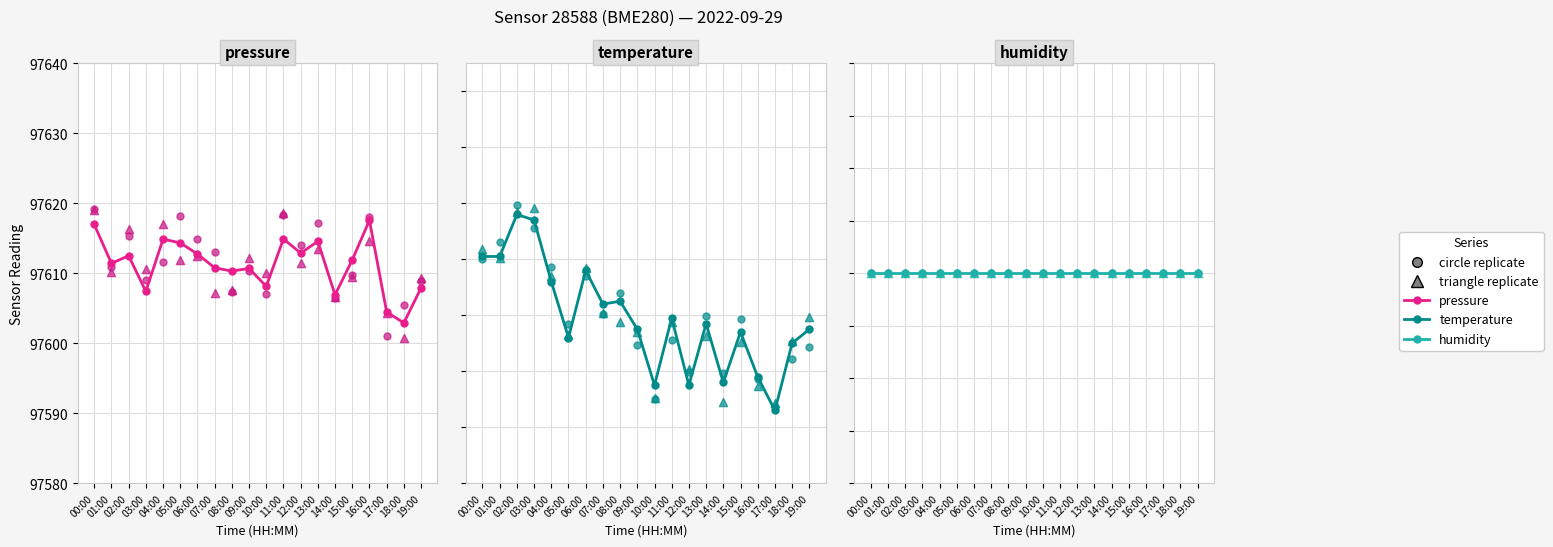

At how many categories does at least one series exceed 24569?

20